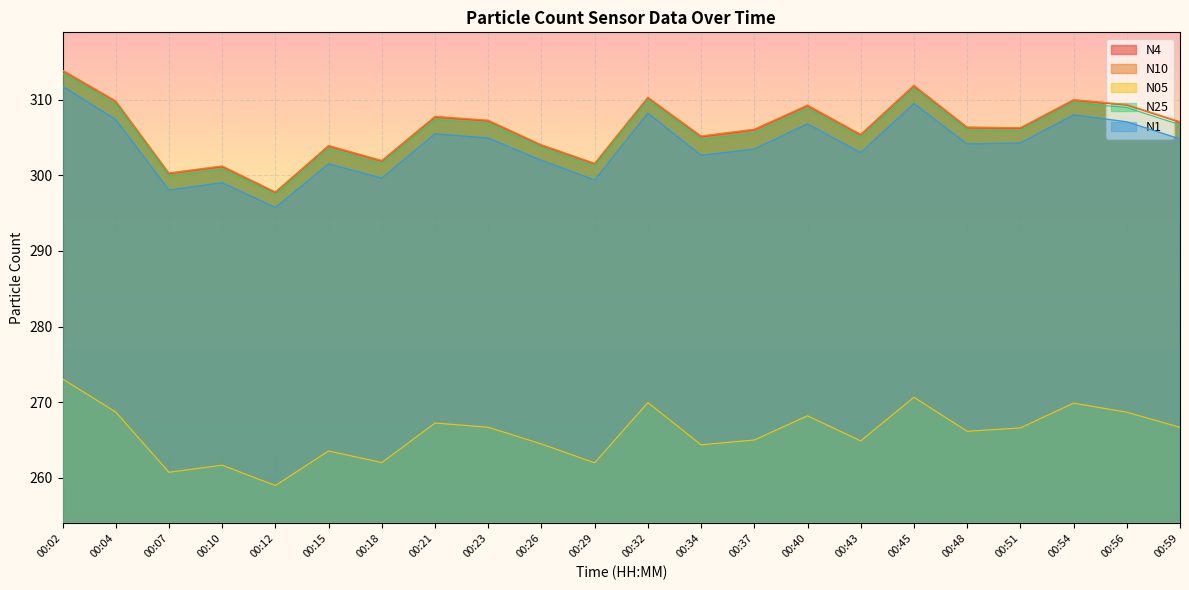

Is the value of N10 at 00:59 greater than the value of N25 at 00:43?

Yes